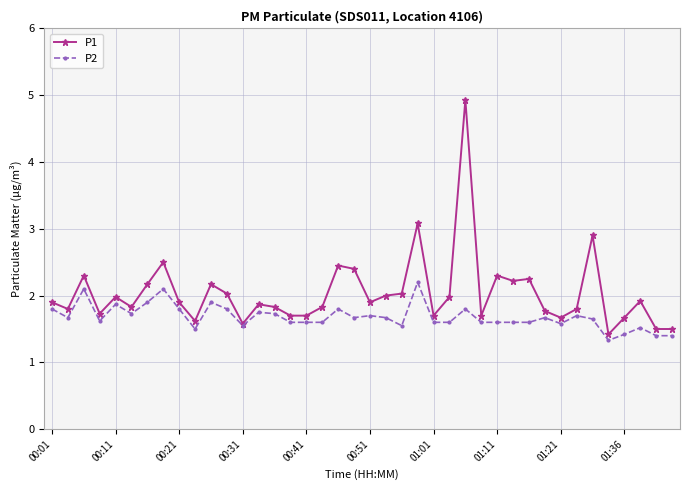

What is the smallest value displayed?

1.3